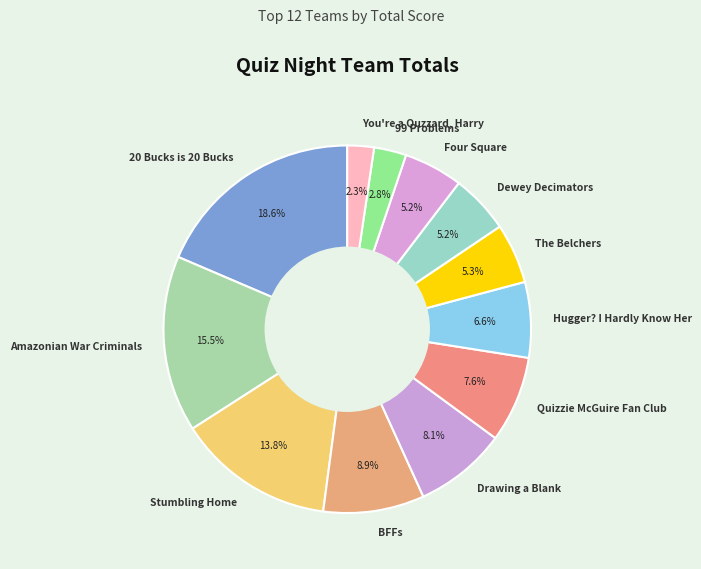

To the nearest percent, what portion does Stumbling Home represent?

14%